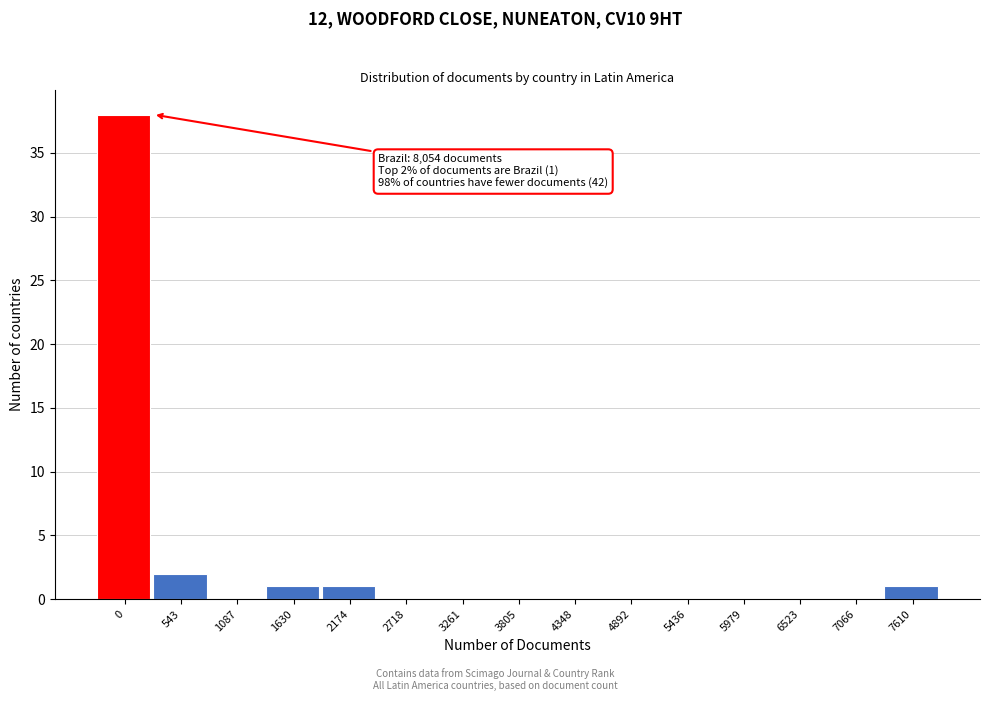

Reading left to right, list all the values displayed in this chart.

0=38	543=2	1087=0	1630=1	2174=1	2718=0	3261=0	3805=0	4348=0	4892=0	5436=0	5979=0	6523=0	7066=0	7610=1